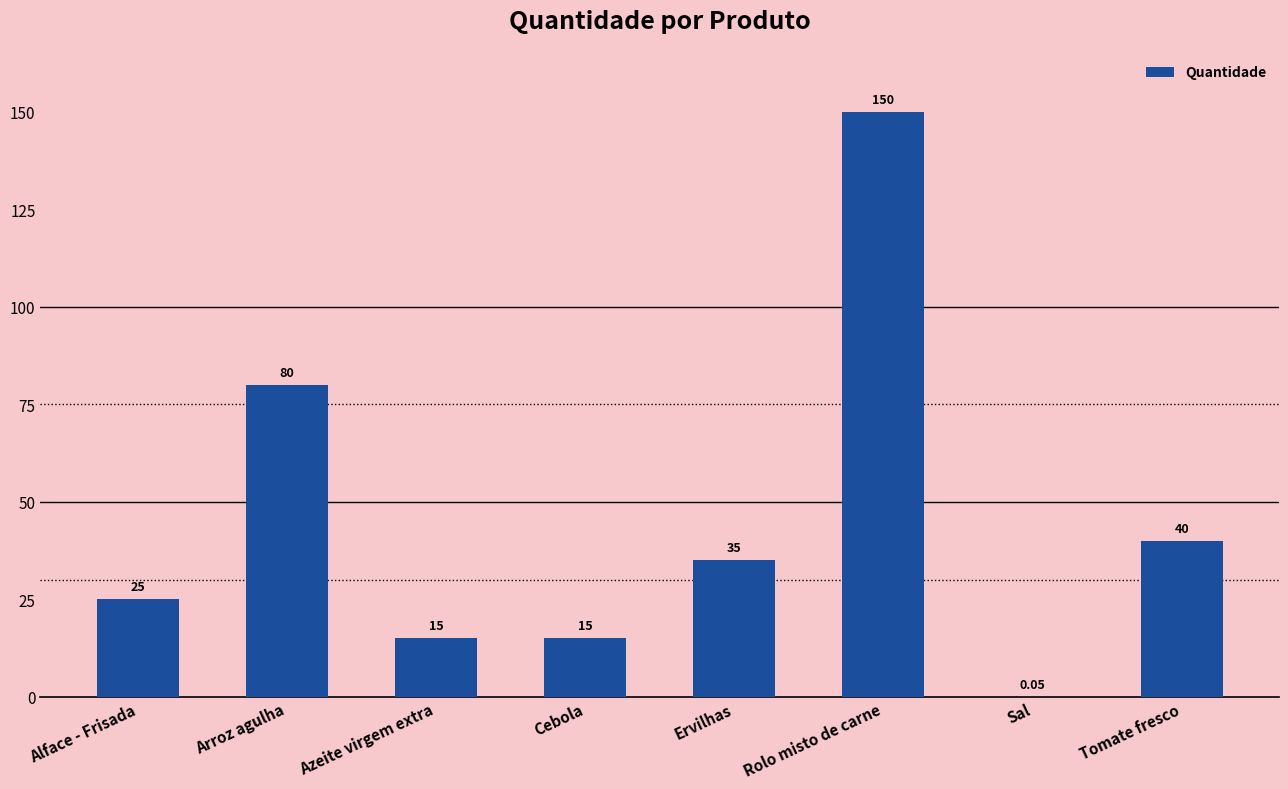

What is the sum of the values at Alface - Frisada and Rolo misto de carne?

175.0